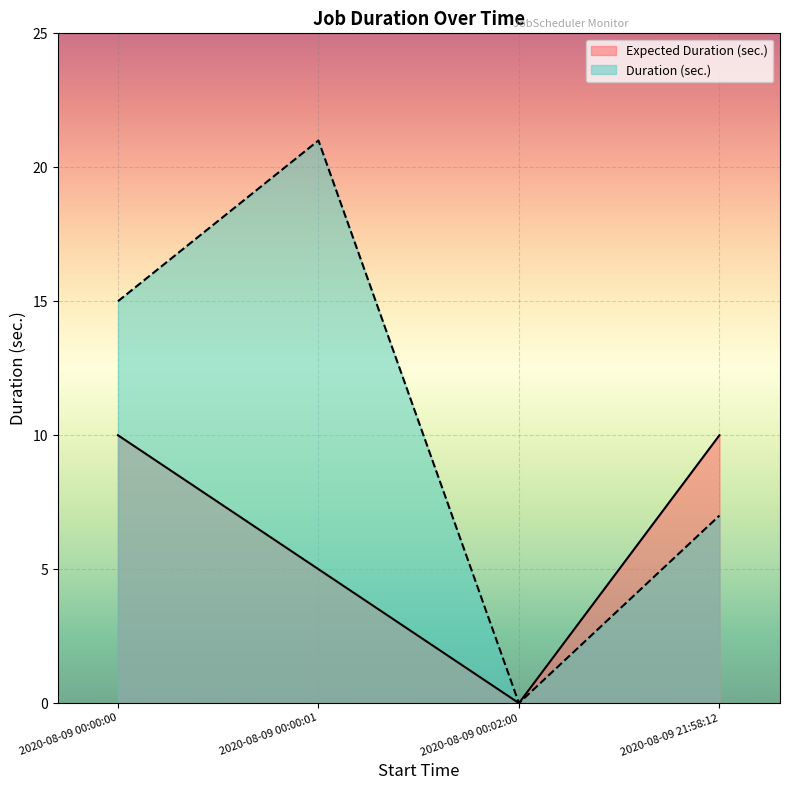

Count the Expected Duration (sec.) values in the range 5 to 10.

3